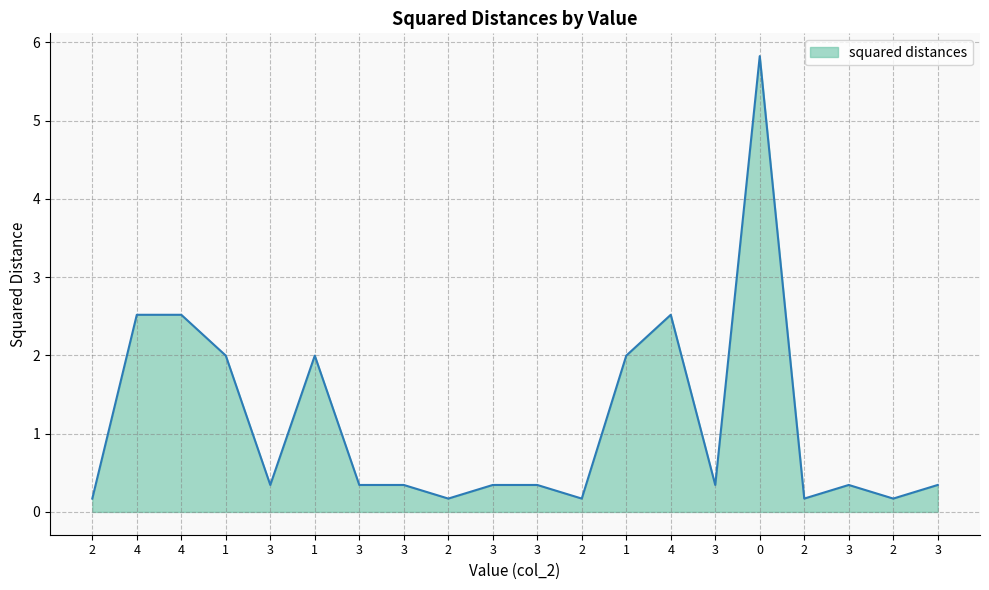

How many points are higher than both their immediate neighbors (excluding endpoints)?

4